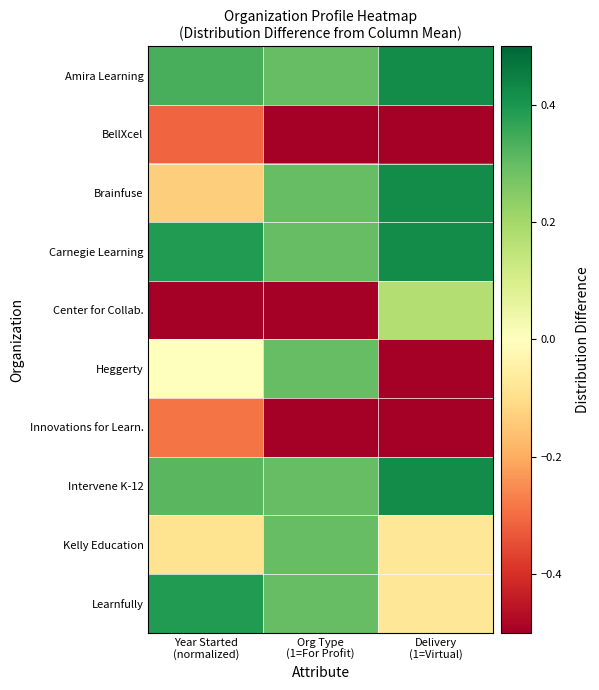

Which series has the largest range (max minus min)?

Center for Collab.